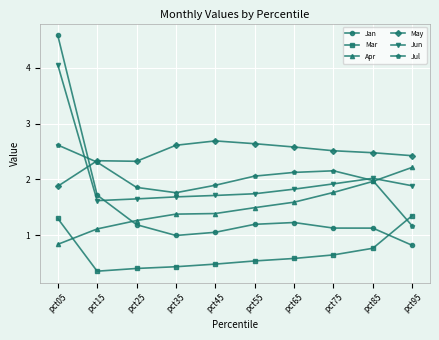

What is the difference between the Mar values at pct85 and pct05?

0.5